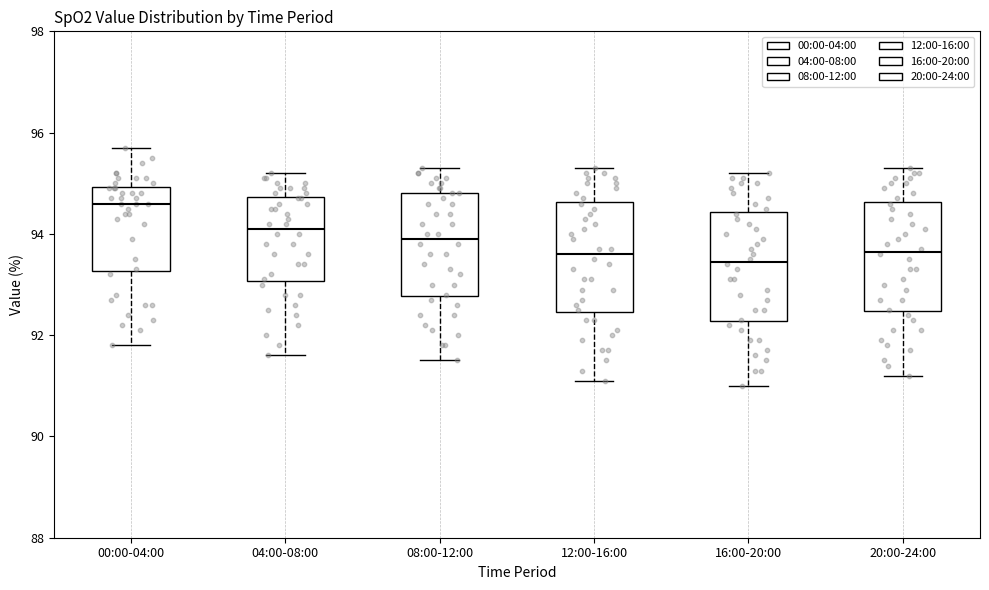

Reading left to right, read every box against the y-axis: the position of its median line, the range the box covers, and the ends of its whiskers. The values are not printed on the chart, so give them approximately, as read against the axis.

00:00-04:00: median 94.6, box 93.2 to 95.0, whiskers 91.8 to 95.8
04:00-08:00: median 94.2, box 93.0 to 94.8, whiskers 91.6 to 95.2
08:00-12:00: median 94.0, box 92.8 to 94.8, whiskers 91.6 to 95.4
12:00-16:00: median 93.6, box 92.4 to 94.6, whiskers 91.2 to 95.4
16:00-20:00: median 93.4, box 92.2 to 94.4, whiskers 91.0 to 95.2
20:00-24:00: median 93.6, box 92.4 to 94.6, whiskers 91.2 to 95.4